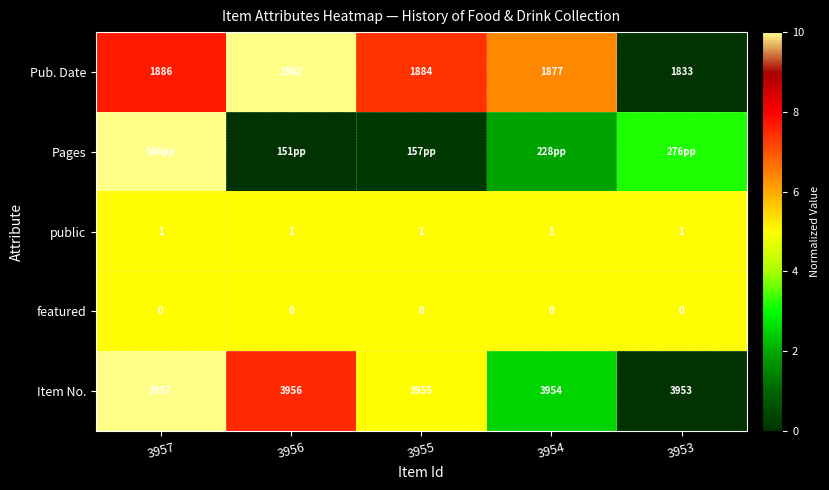

How many series are shown in this chart?

5